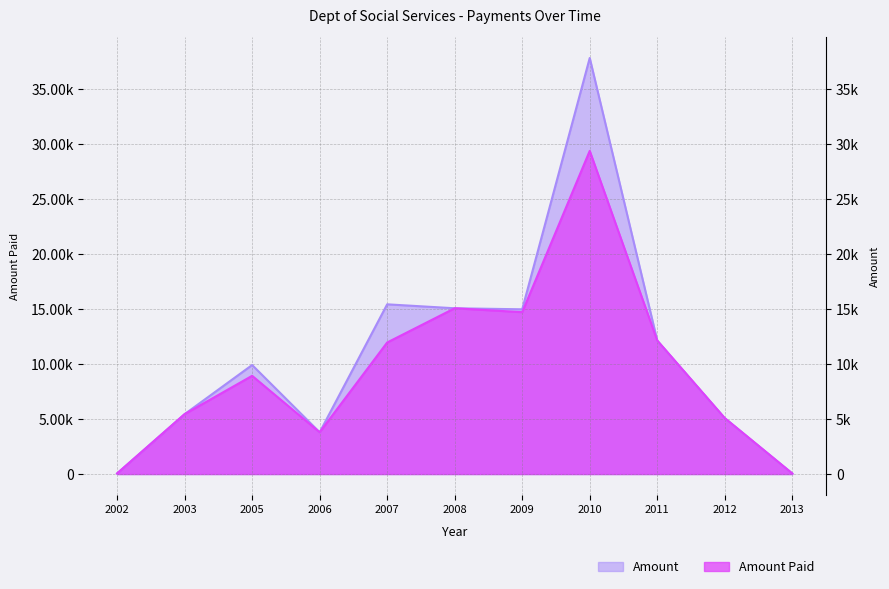

The Amount Paid series shows 15050.0 at 2008. True or false?

True